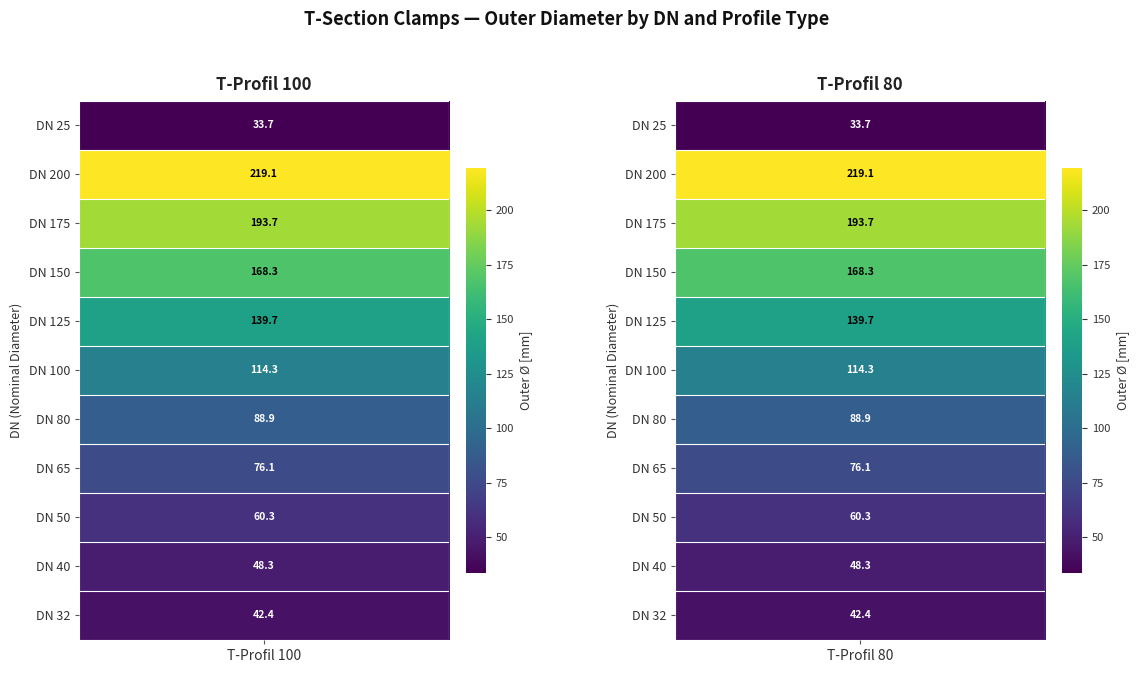

The T-Profil 80 series shows 58 at 3. True or false?

False